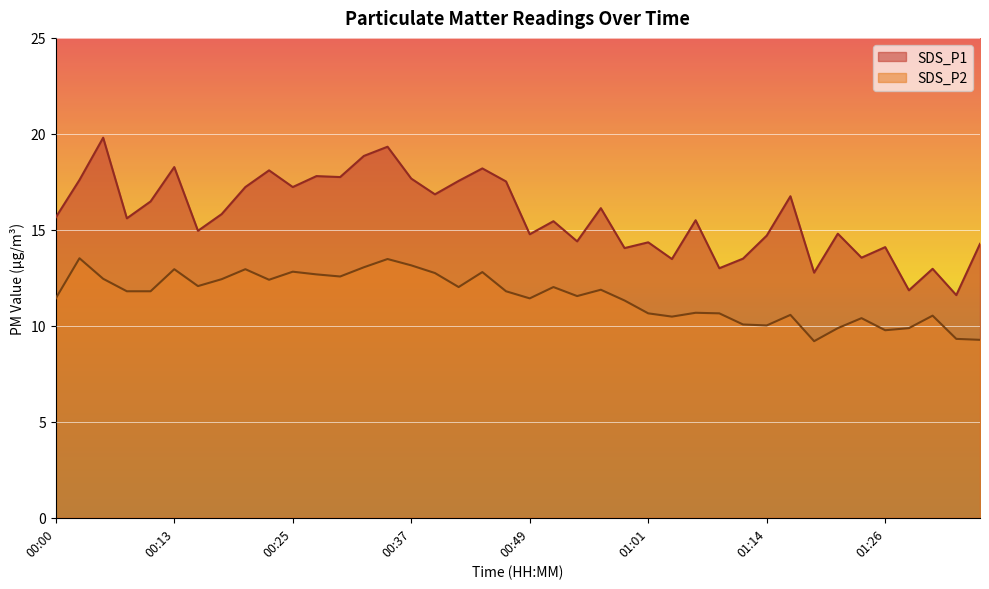

Rank the categories by SDS_P2 value from lowest to highest.

01:18, 01:35, 01:33, 01:26, 01:21, 01:28, 01:14, 01:11, 01:23, 01:04, 01:31, 01:16, 01:01, 01:09, 01:06, 00:59, 00:00, 00:49, 00:54, 00:08, 00:10, 00:47, 00:57, 00:42, 00:52, 00:15, 00:22, 00:17, 00:05, 00:30, 00:27, 00:40, 00:44, 00:25, 00:13, 00:20, 00:32, 00:37, 00:35, 00:03